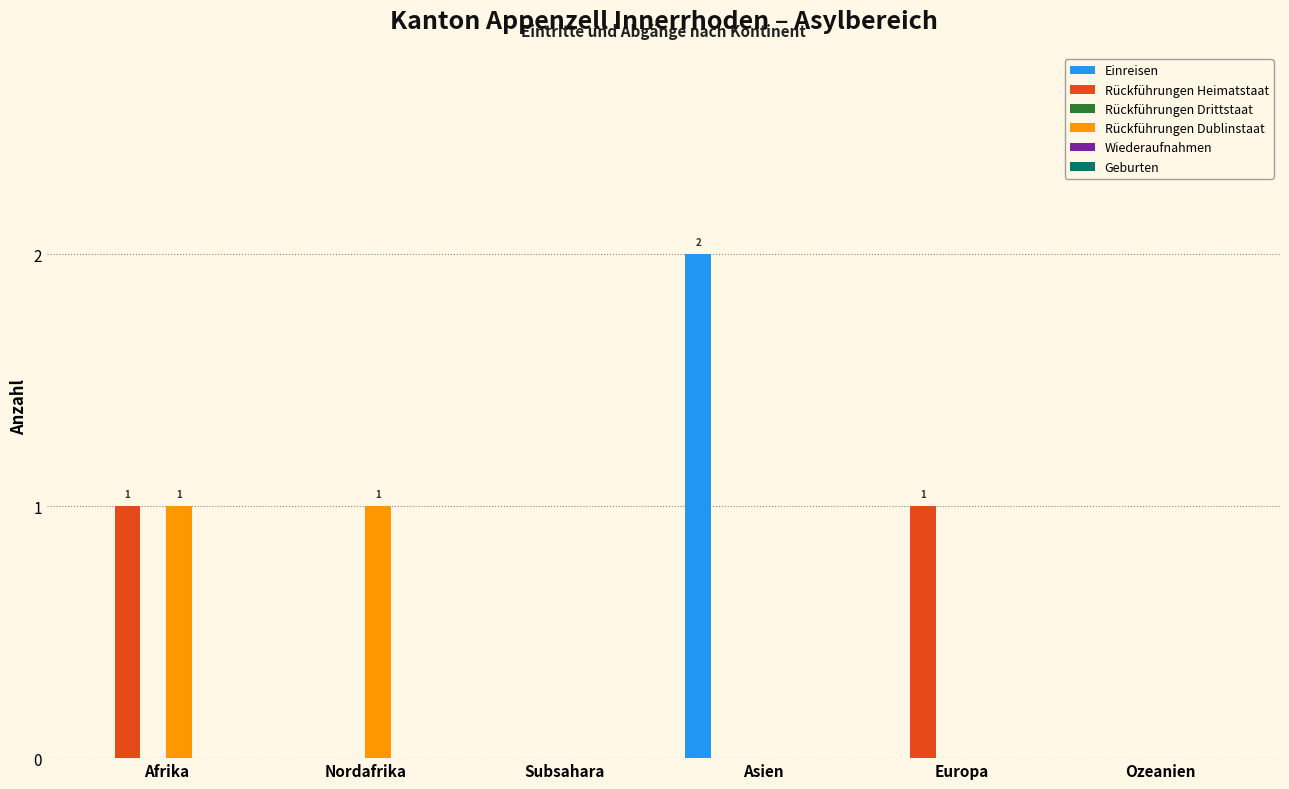

How many data points does each series have?

6